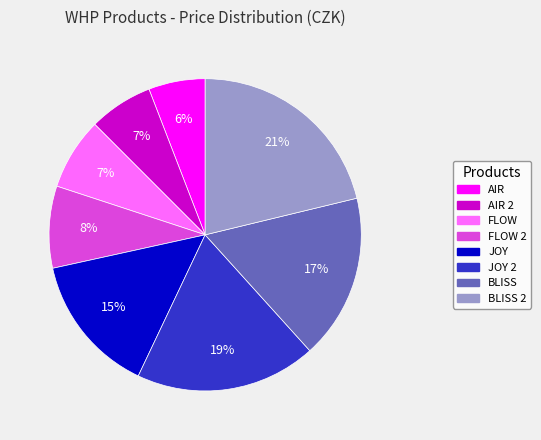

Which has a higher value, JOY 2 or AIR?

JOY 2